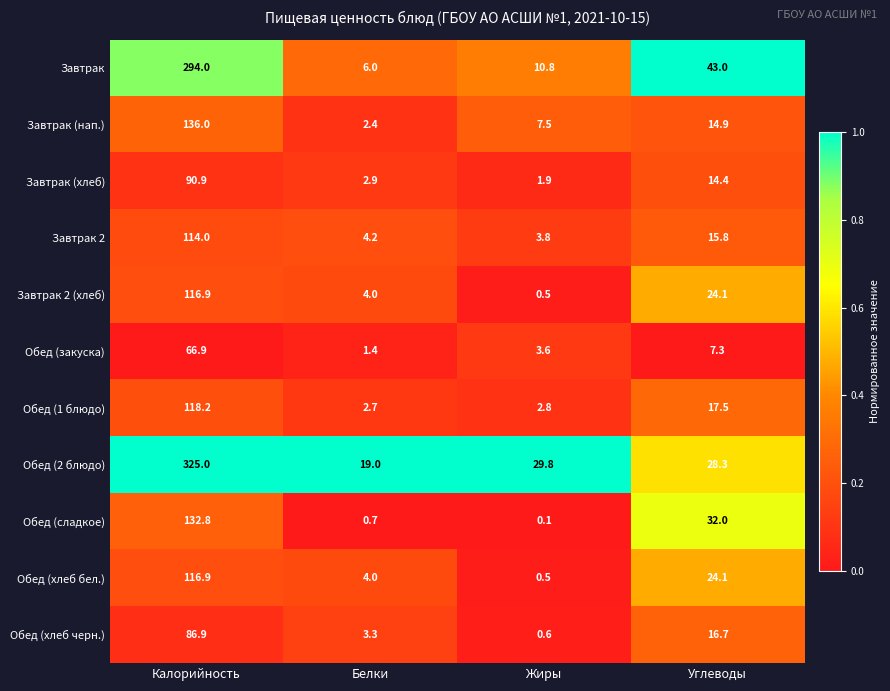

The value of Завтрак 2 at Калорийность is 114.0. True or false?

True